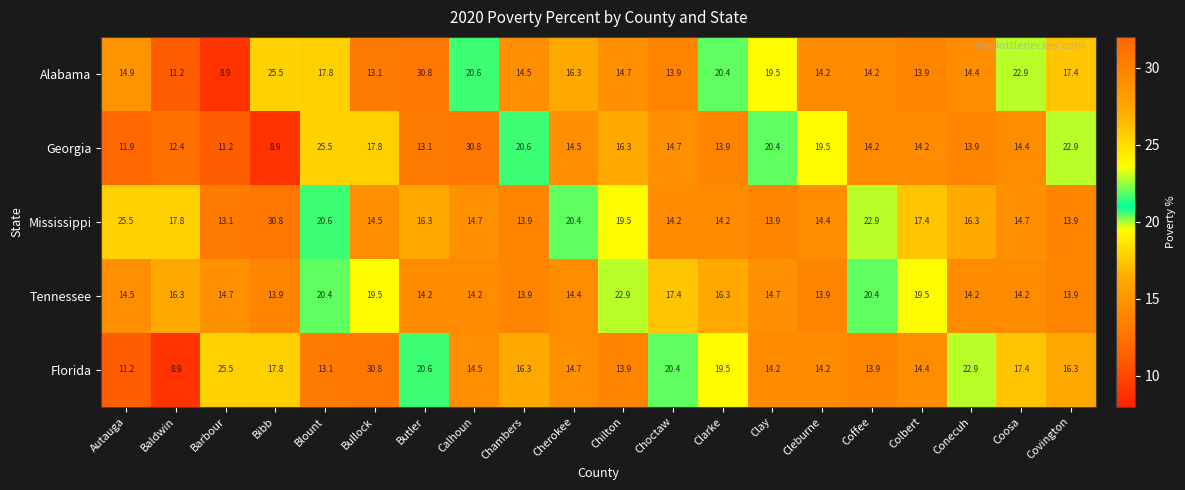

At how many categories does at least one series exceed 22?

12